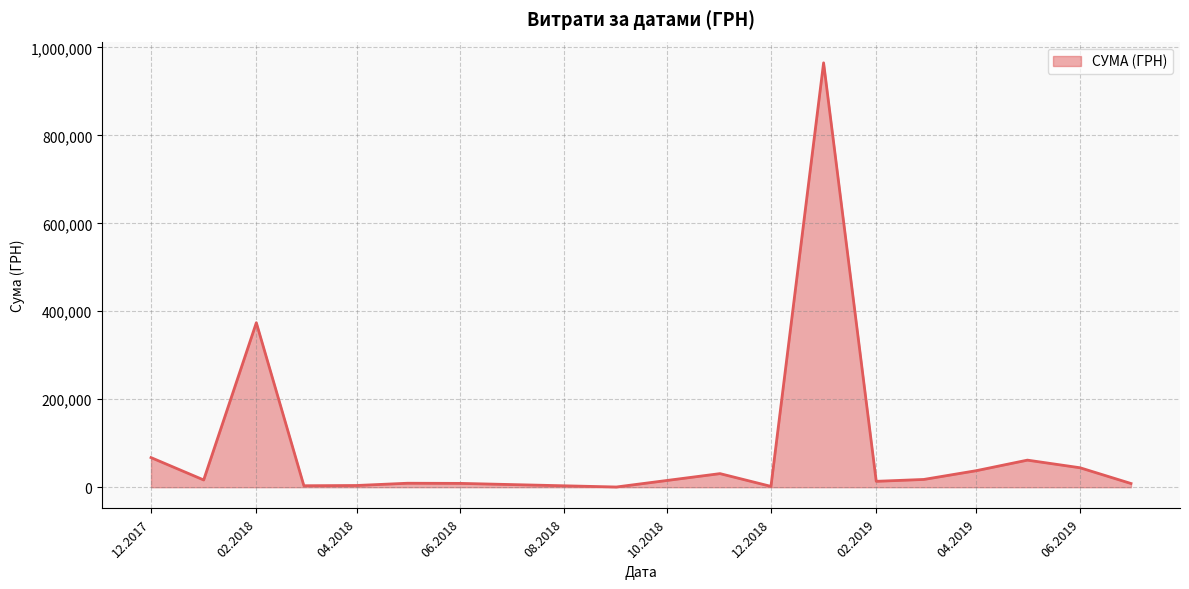

What is the maximum value shown in the chart?

964853.5